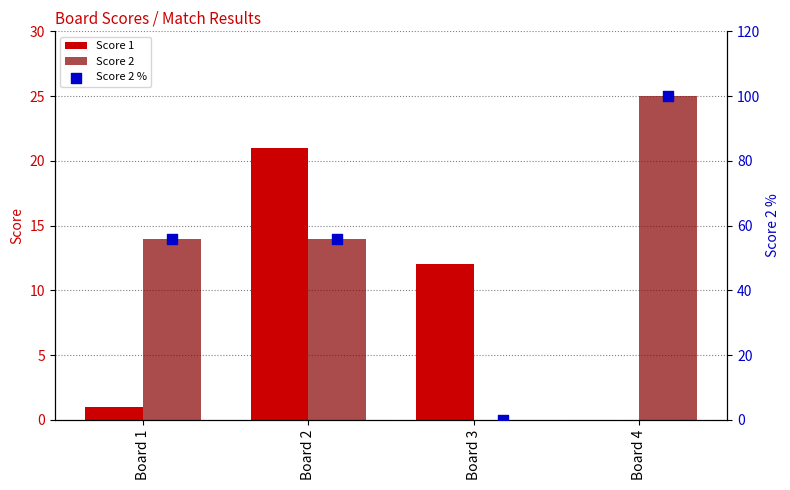

At how many categories does at least one series exceed 57?

1